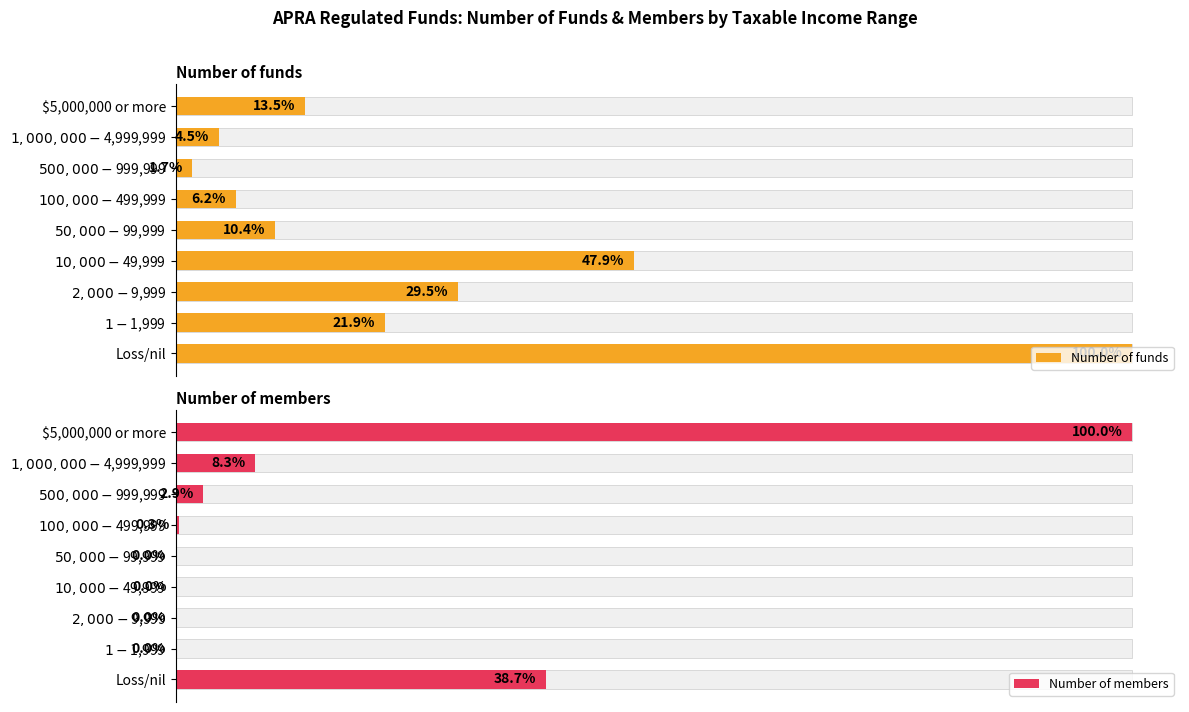

How many data points does each series have?

9